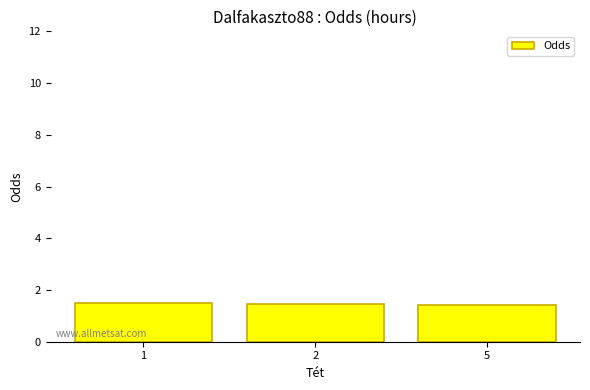

What is the sum of all values?

4.4